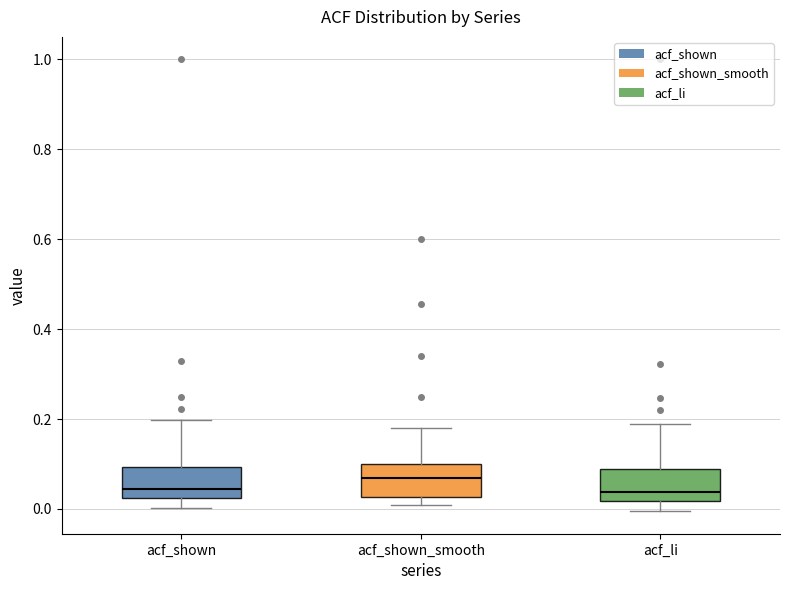

Where is the upper edge of the box for acf_shown on the y-axis? The values are not printed on the chart, so give them approximately, as read against the axis.

0.10